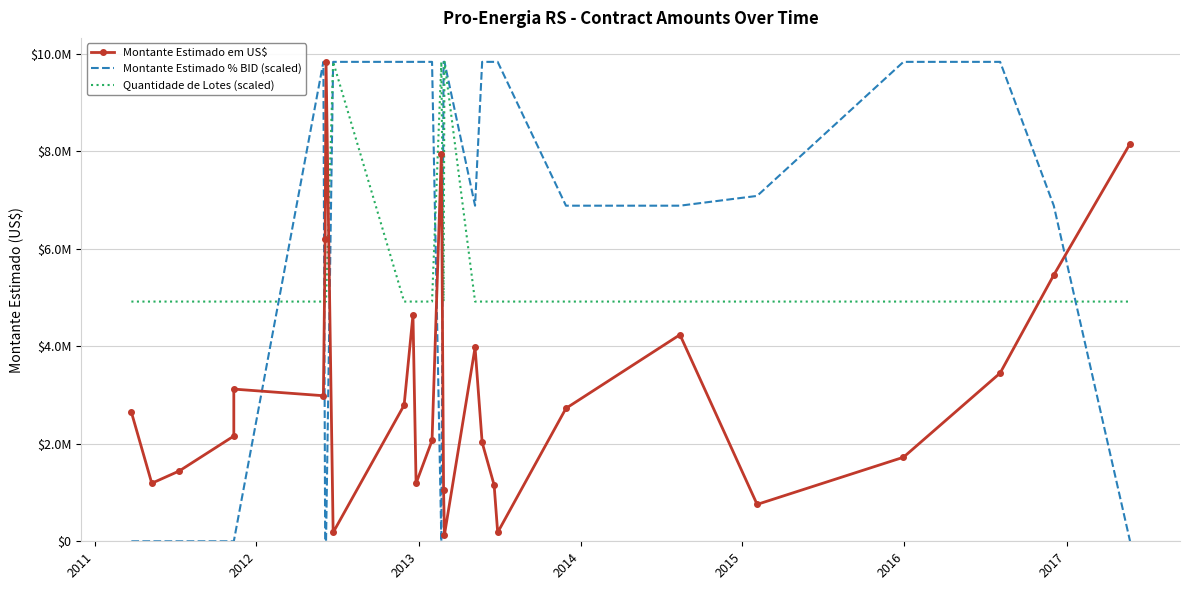

What is the maximum value shown in the chart?

9829110.0